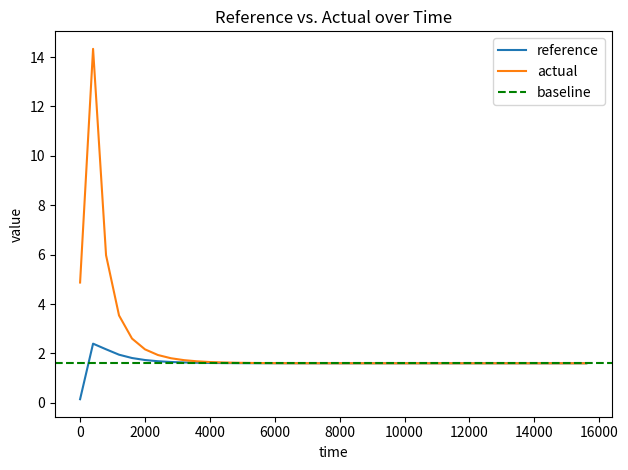

True or false: reference and actual intersect in this chart.

False